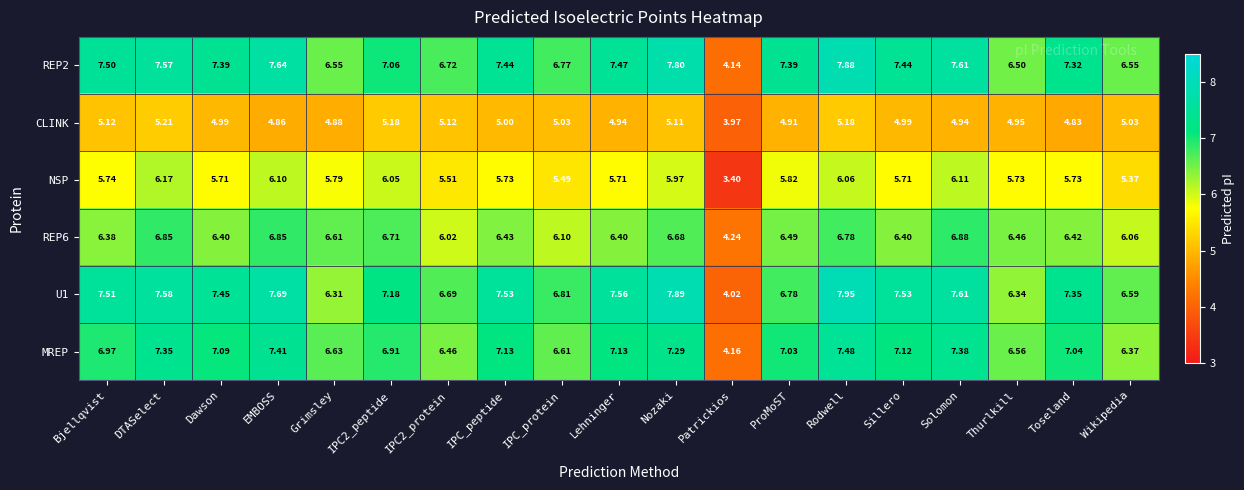

How many distinct data groups are displayed?

6